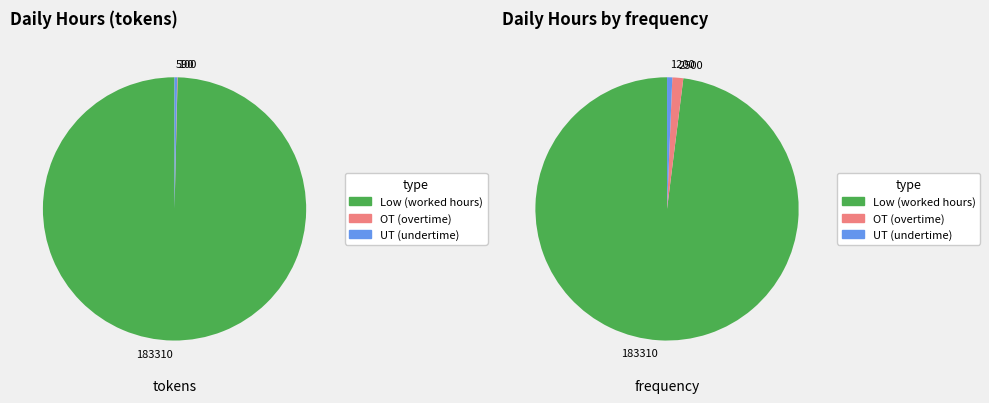

What portion of the pie excludes 4?

95.0%